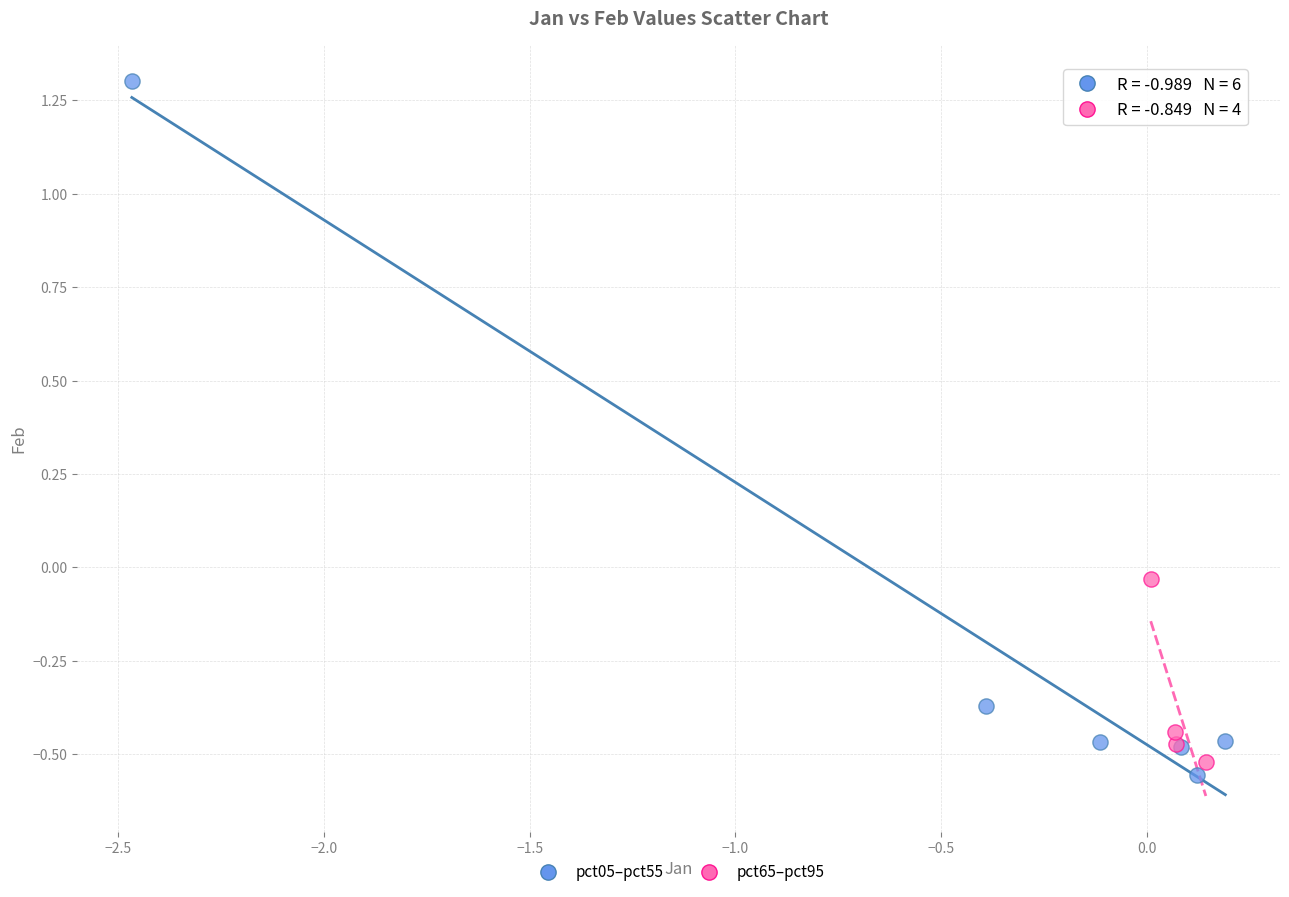

Which series reaches the maximum Y coordinate?

pct05–pct55